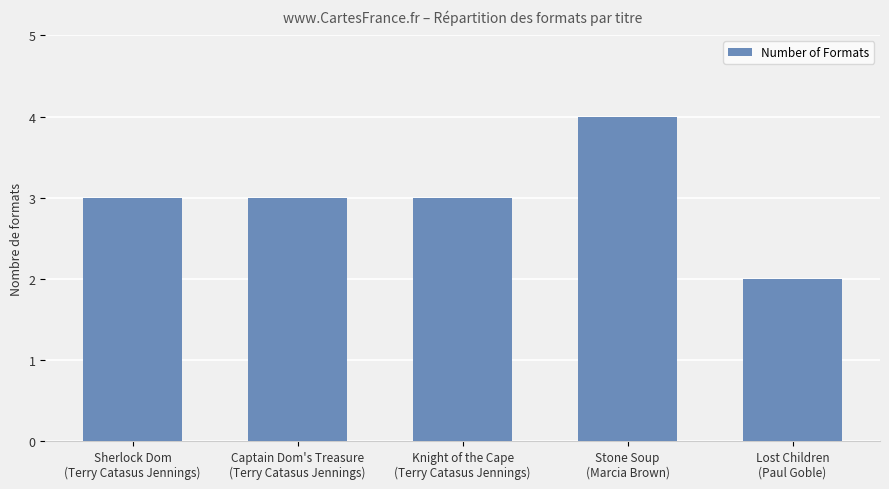

What is the greatest value displayed?

4